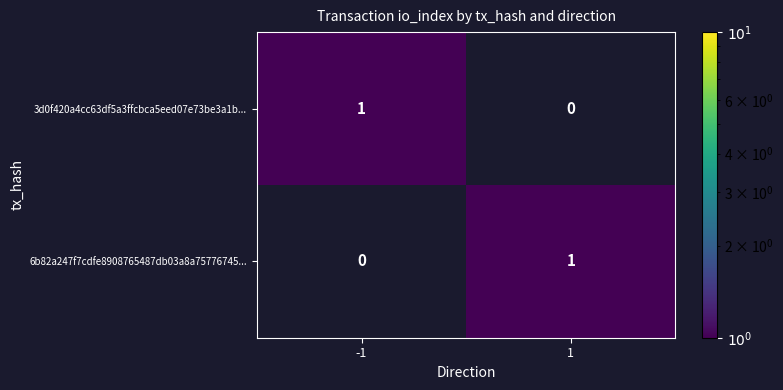

Is it true that 3d0f420a4cc63df5a3ffcbca5eed07e73be3a1b... equals 1 at -1?

True